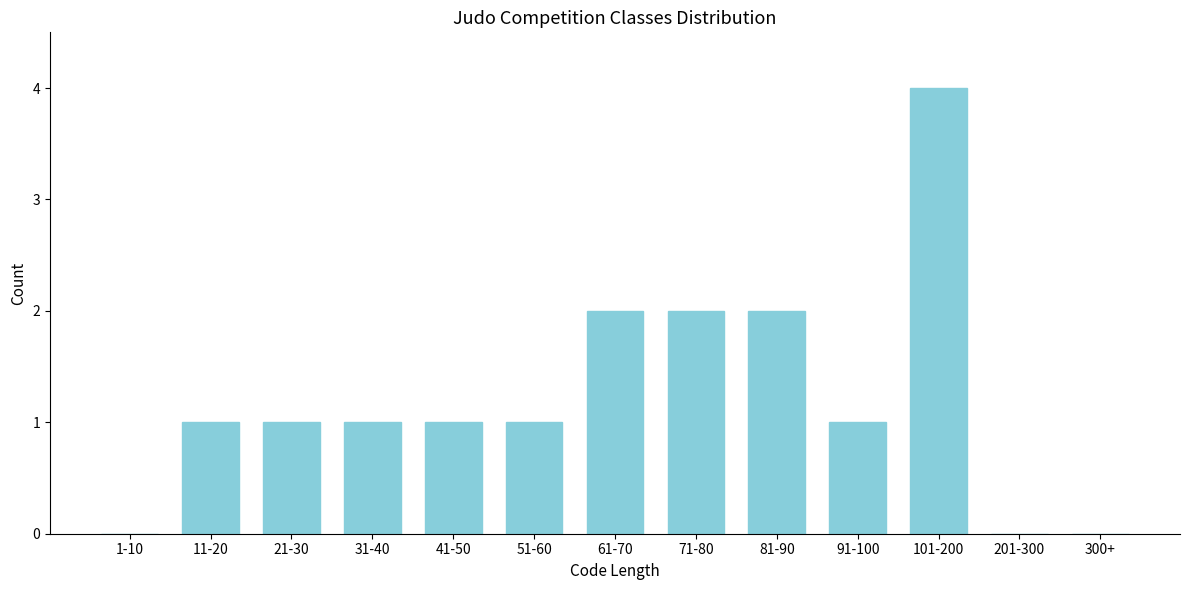

Reading right to left, list all the values displayed in this chart.

300+=0	201-300=0	101-200=4	91-100=1	81-90=2	71-80=2	61-70=2	51-60=1	41-50=1	31-40=1	21-30=1	11-20=1	1-10=0